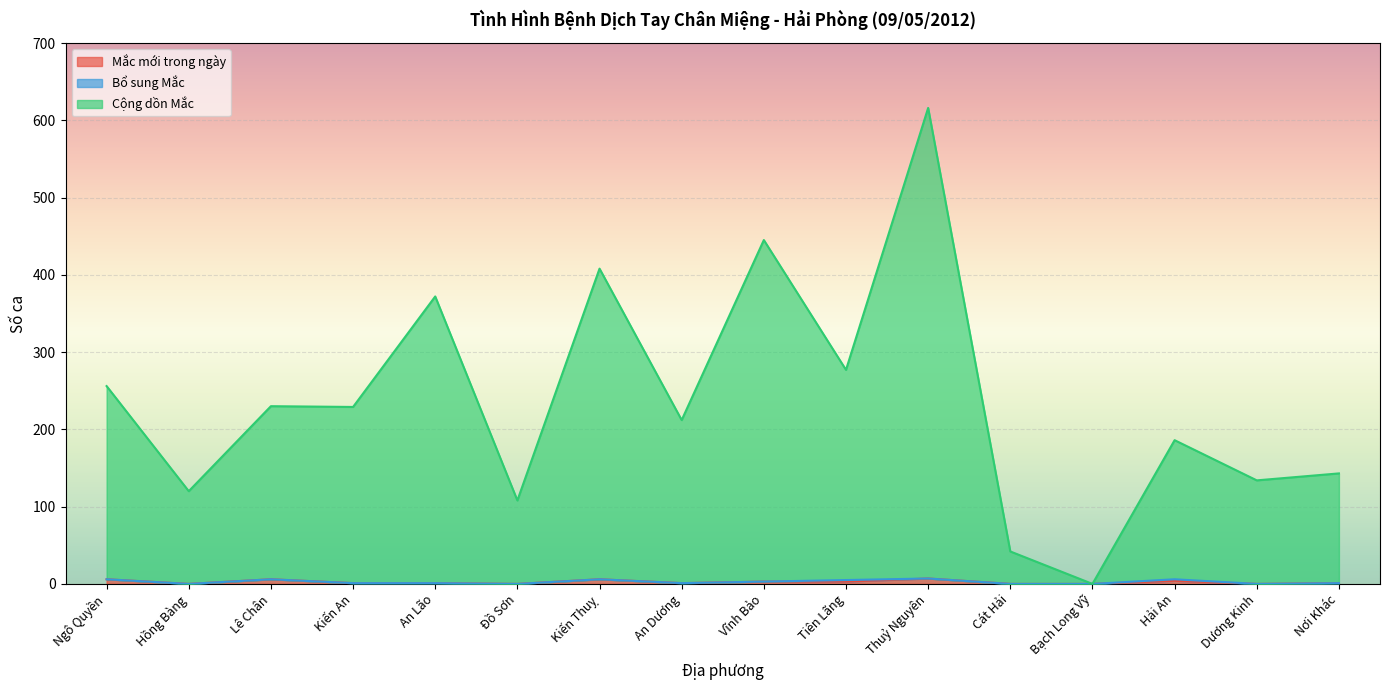

True or false: Cộng dồn Mắc and Mắc mới trong ngày cross at least once.

False